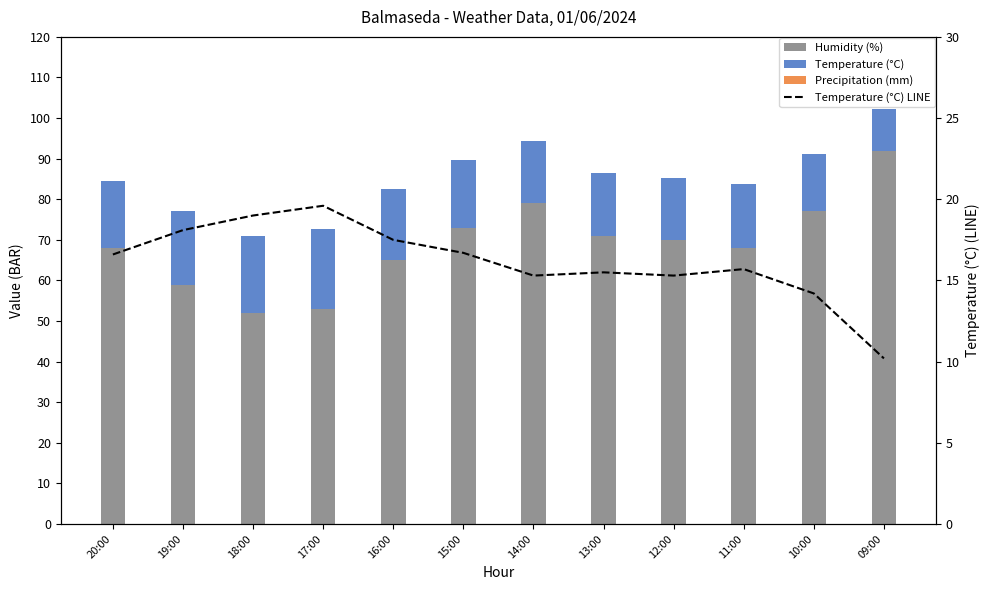

What is the label of the 12th bar from the left?

09:00